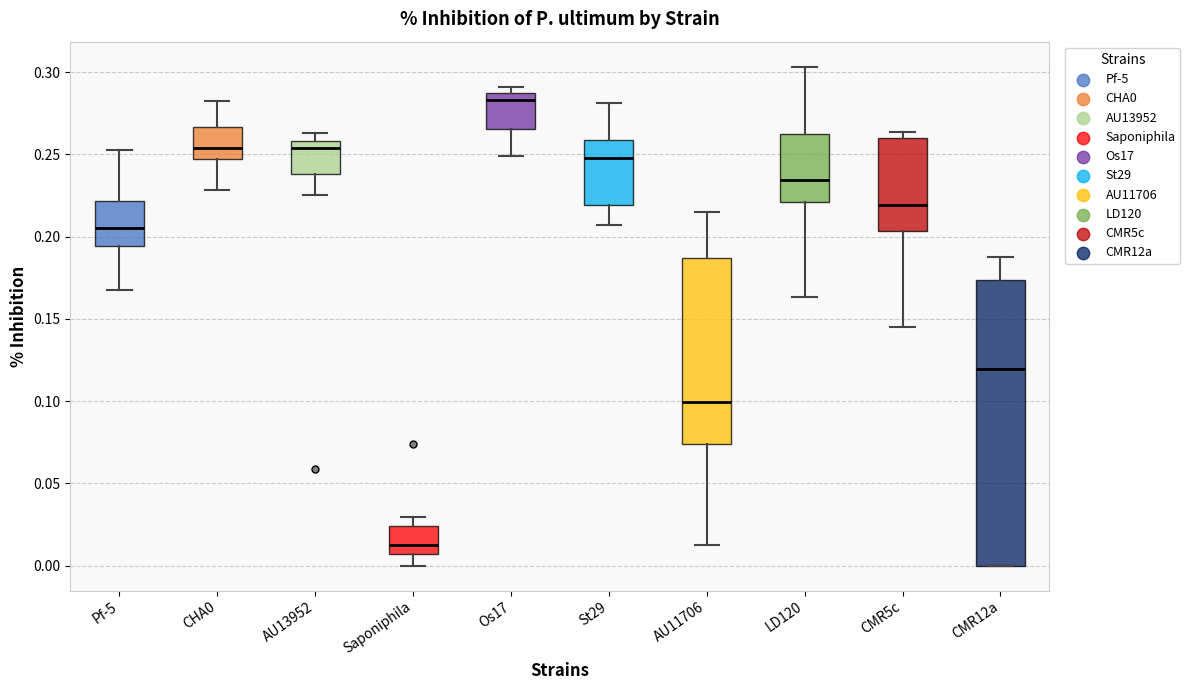

Where does the median line of the box for CMR5c sit on the y-axis? The values are not printed on the chart, so give them approximately, as read against the axis.

0.220